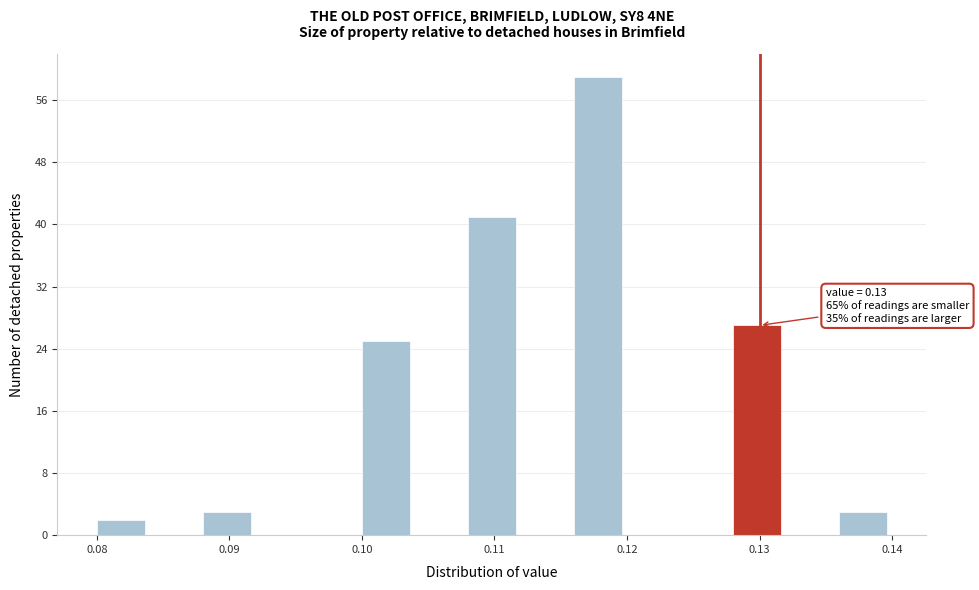

Over which range of the x-axis is the bar tallest?

0.116 to 0.120